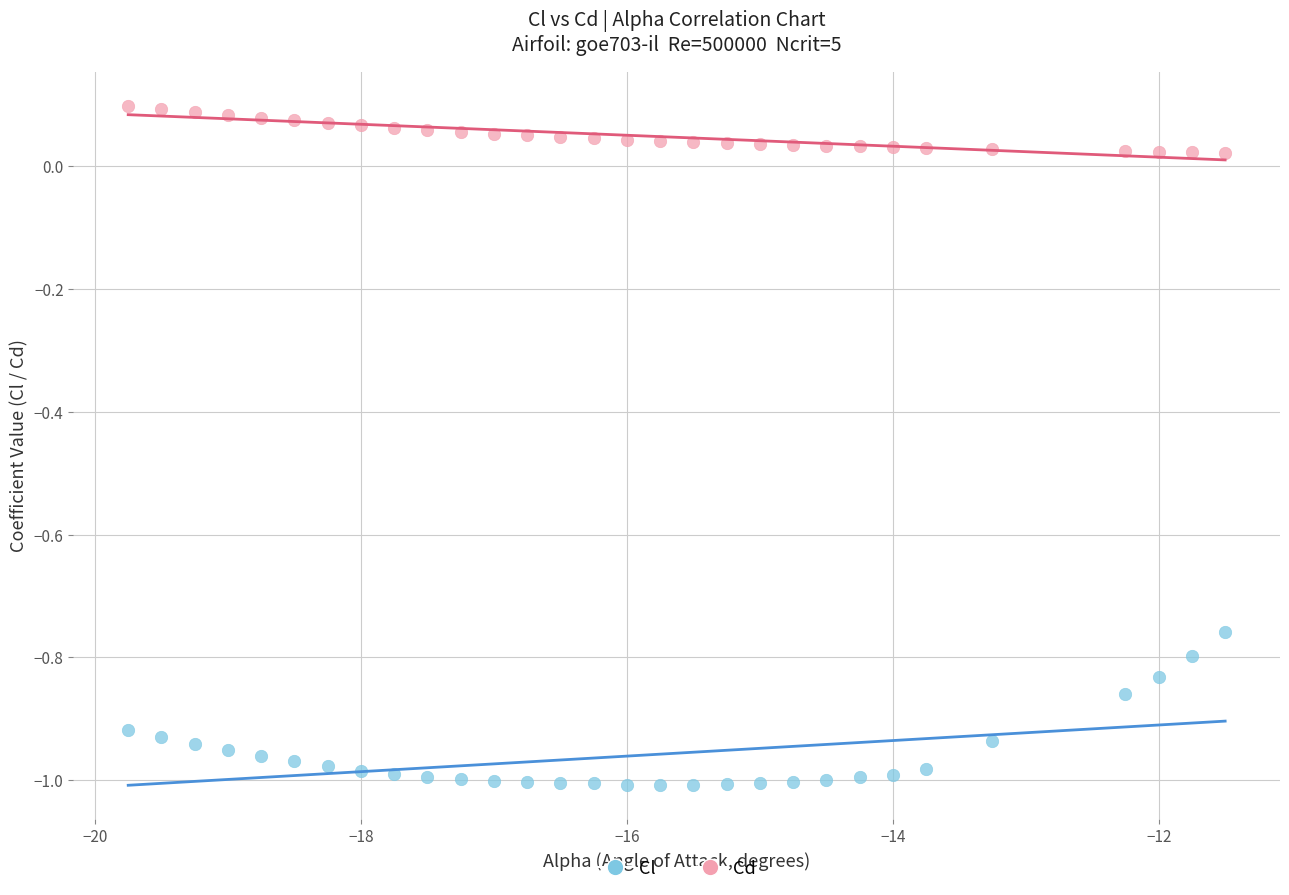

Across all data points, what is the range of Y values (max minus min)?

1.1